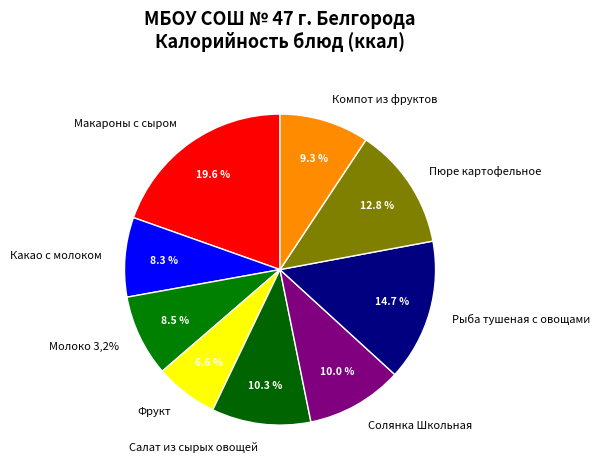

Rank the categories by value from highest to lowest.

Макароны с сыром, Рыба тушеная с овощами, Пюре картофельное, Салат из сырых овощей, Солянка Школьная, Компот из фруктов, Молоко 3,2%, Какао с молоком, Фрукт